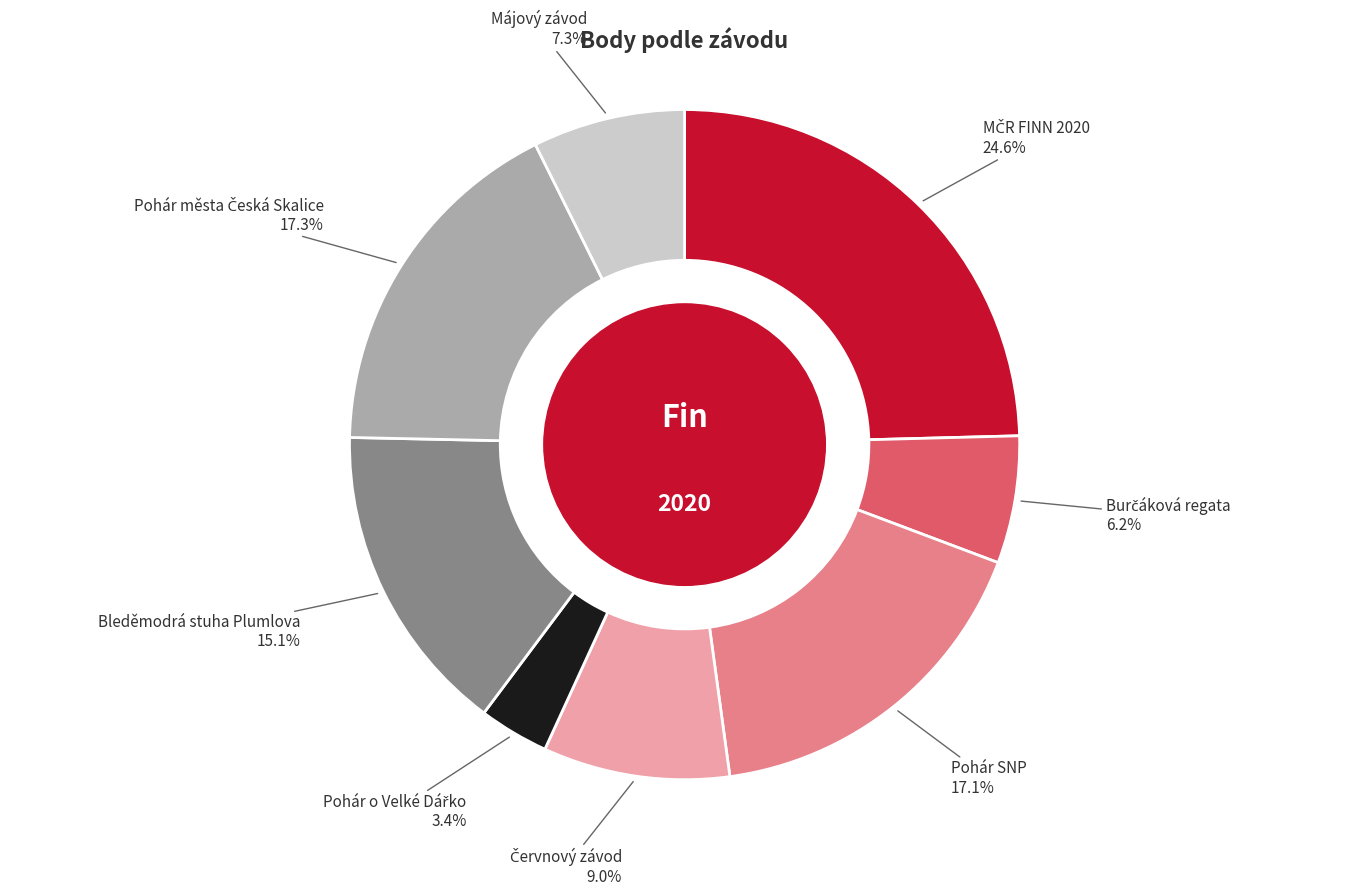

What portion of the pie excludes Májový závod?

92.7%